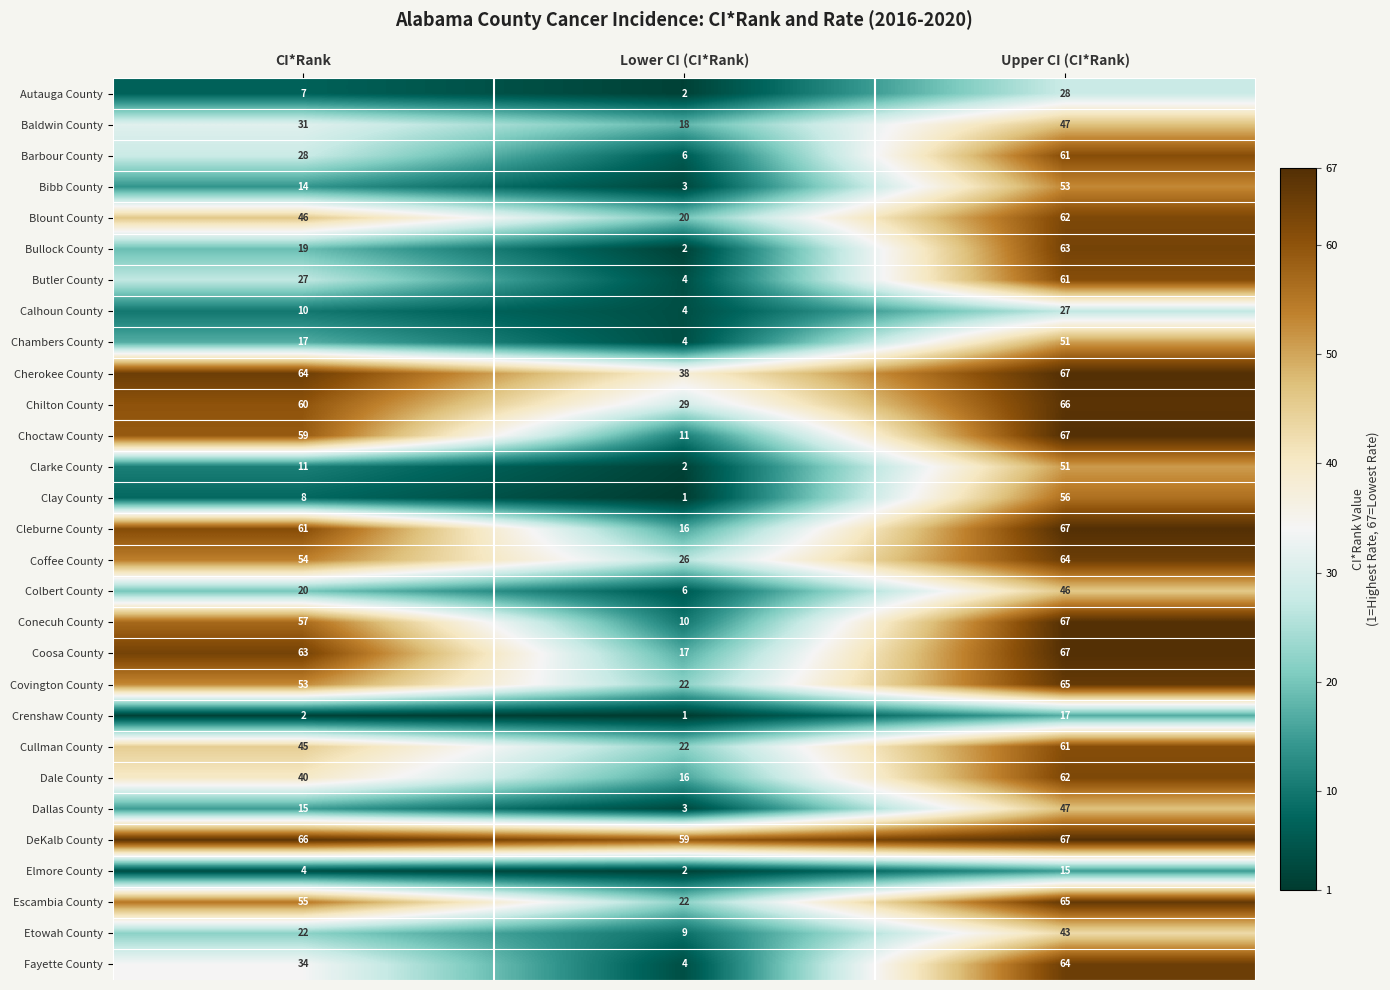

Count the number of categories in the chart.

3